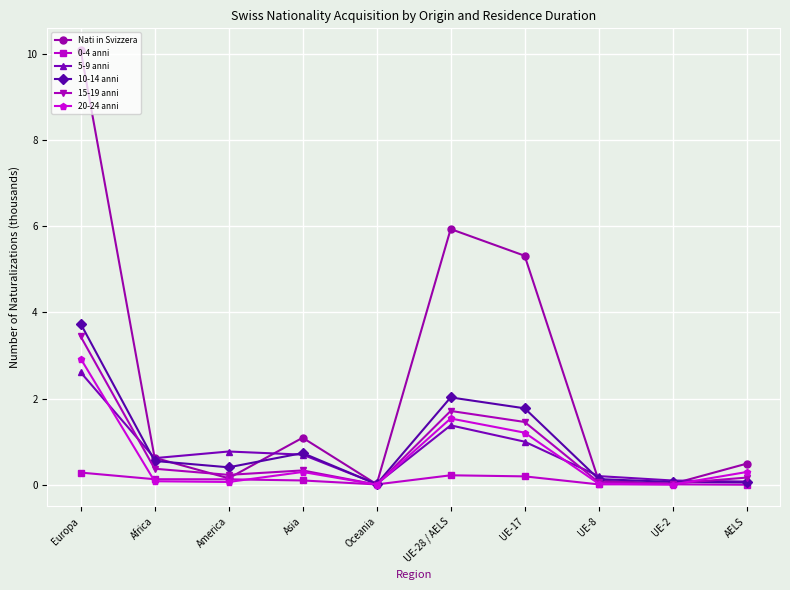

What is the total value across all series at Oceania?

0.1